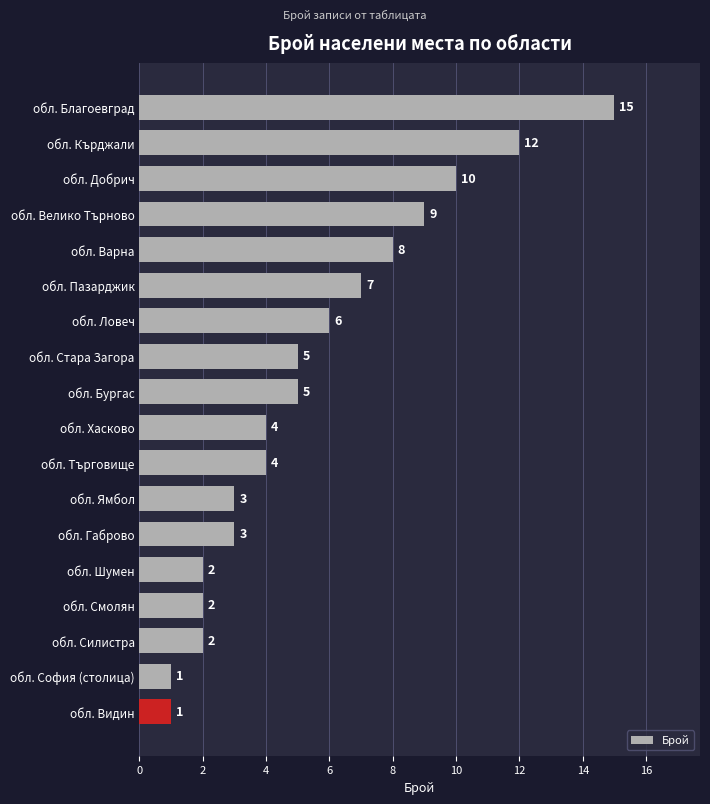

The value at обл. Бургас is 9. True or false?

False